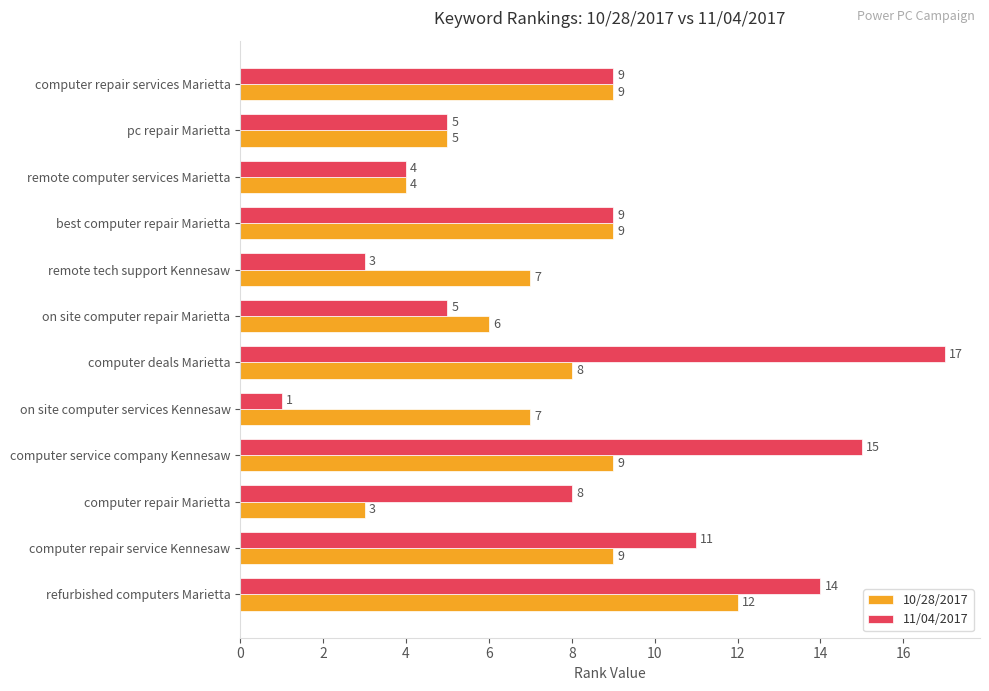

What is the spread (max minus min) of values at computer repair Marietta?

5